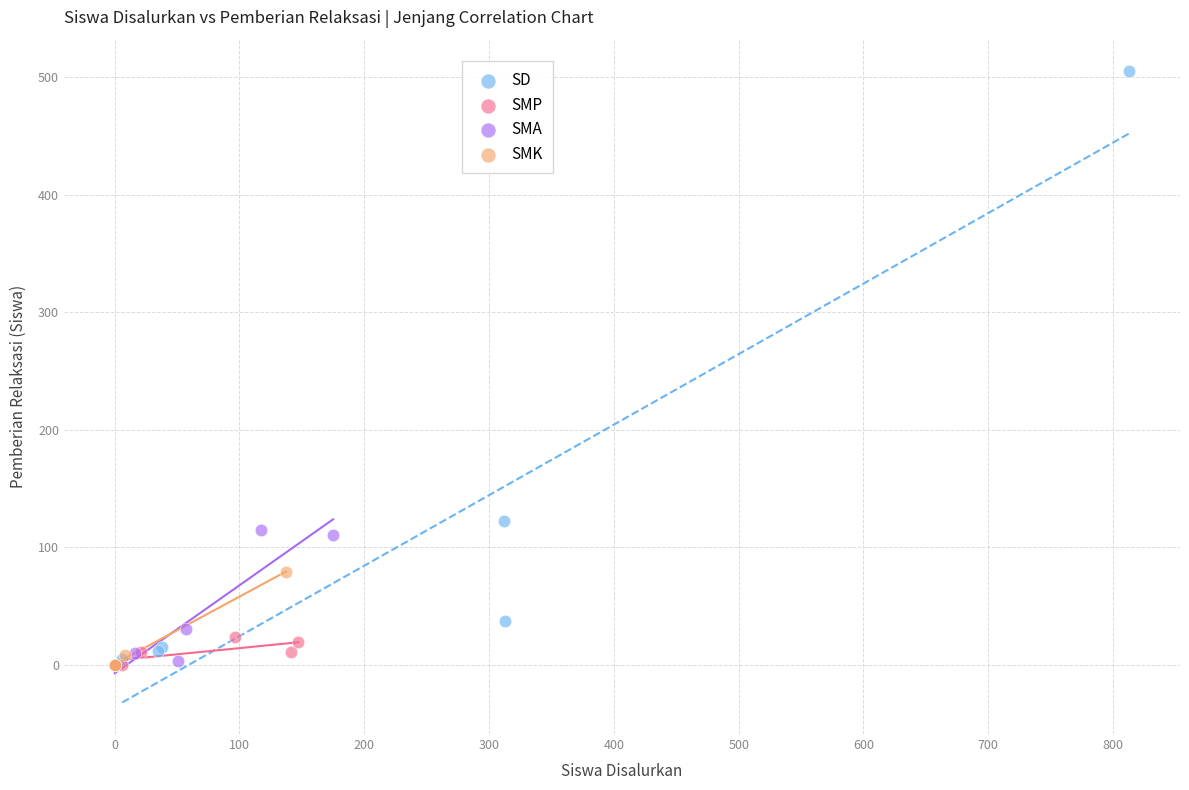

Which series contains the highest Y value?

SD